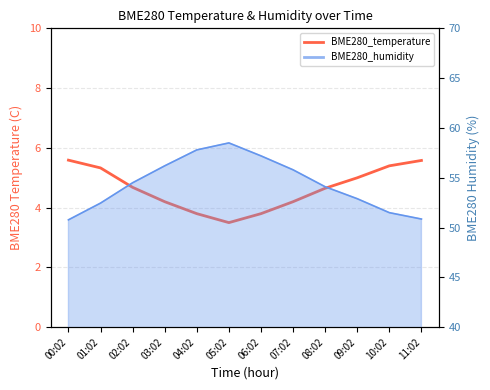

What is the change in value from 01:02 to 06:02?

-1.5